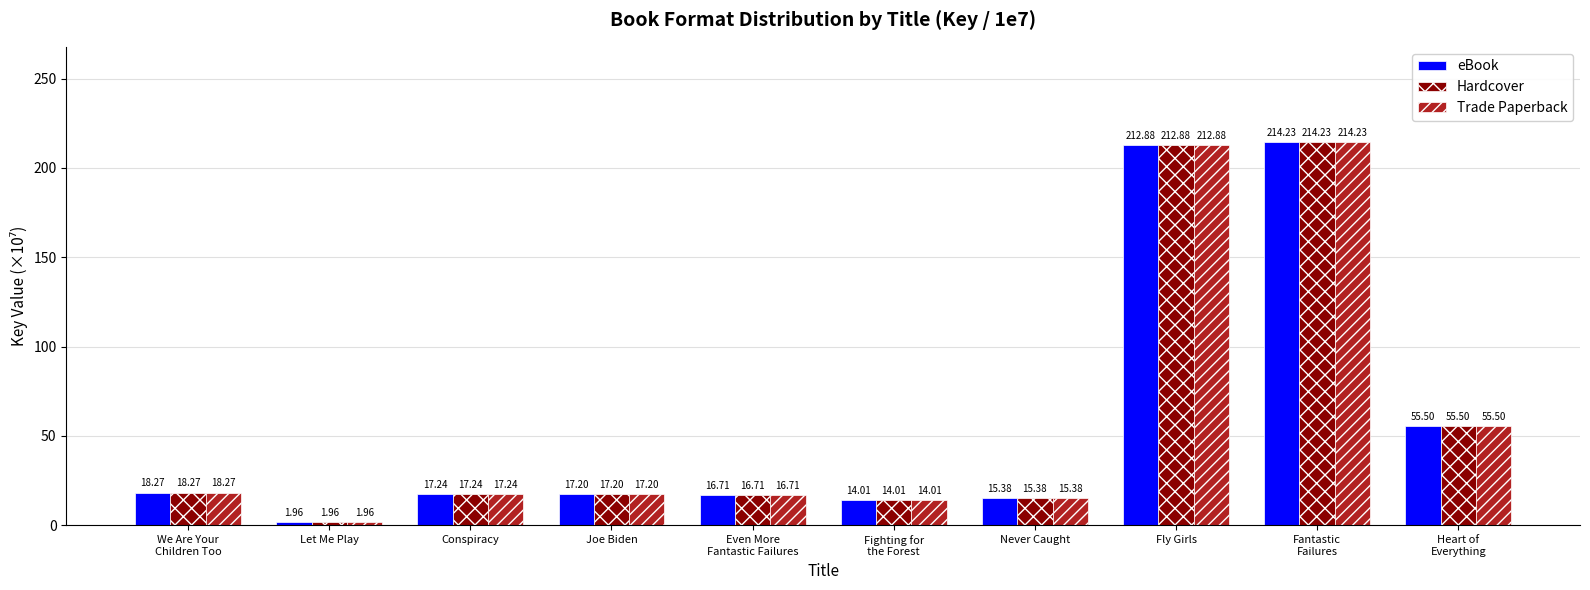

What is the sum of all Hardcover values?

583.4